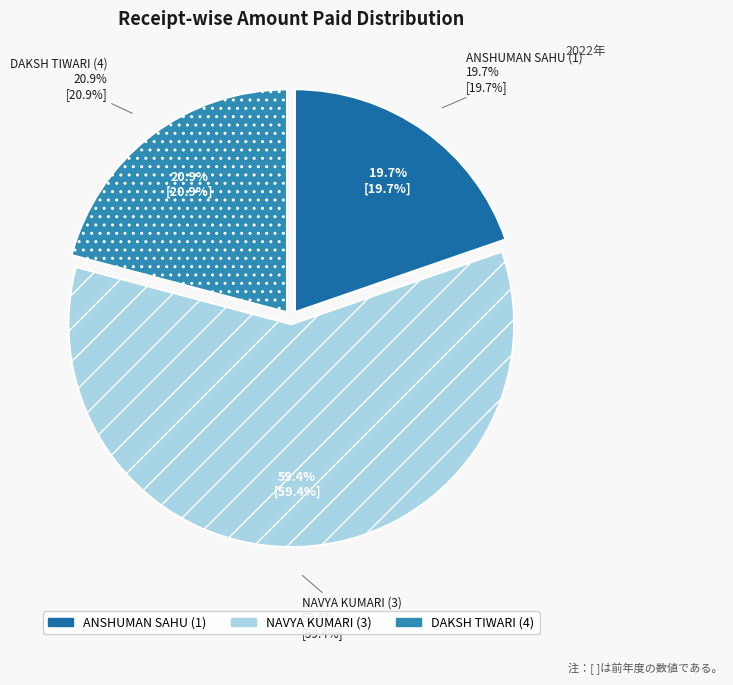

What is the change in value from NAVYA KUMARI (3) to DAKSH TIWARI (4)?

-6650